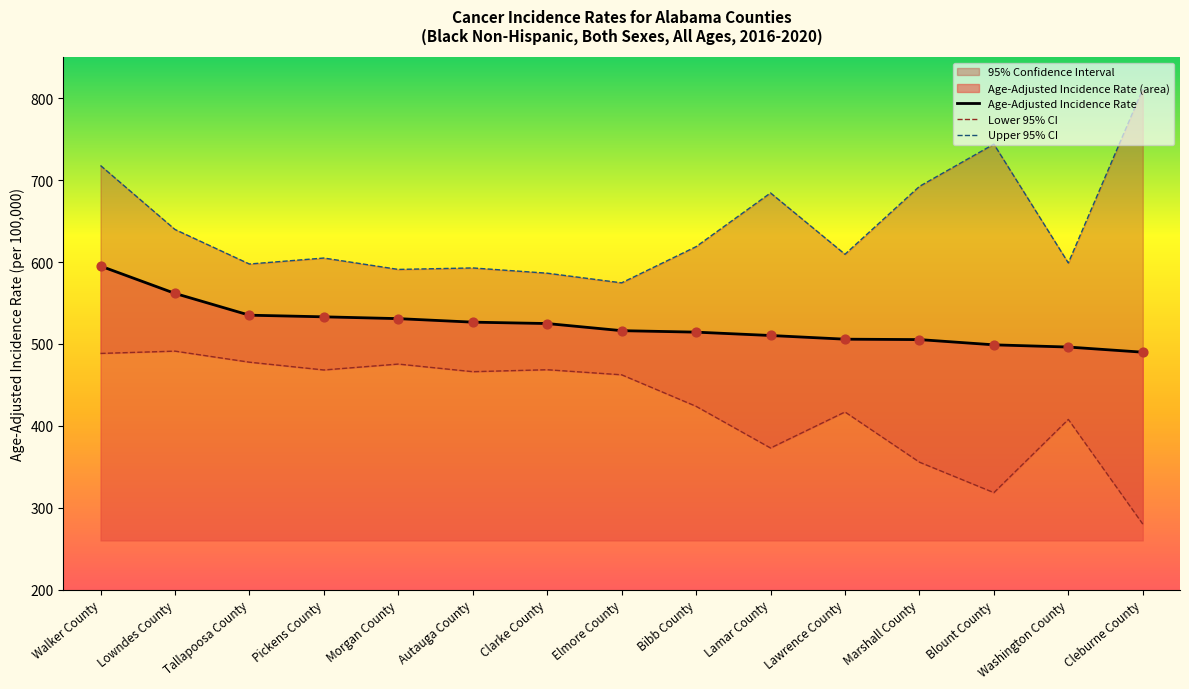

What value does the Age-Adjusted Incidence Rate series have at Bibb County?

514.4